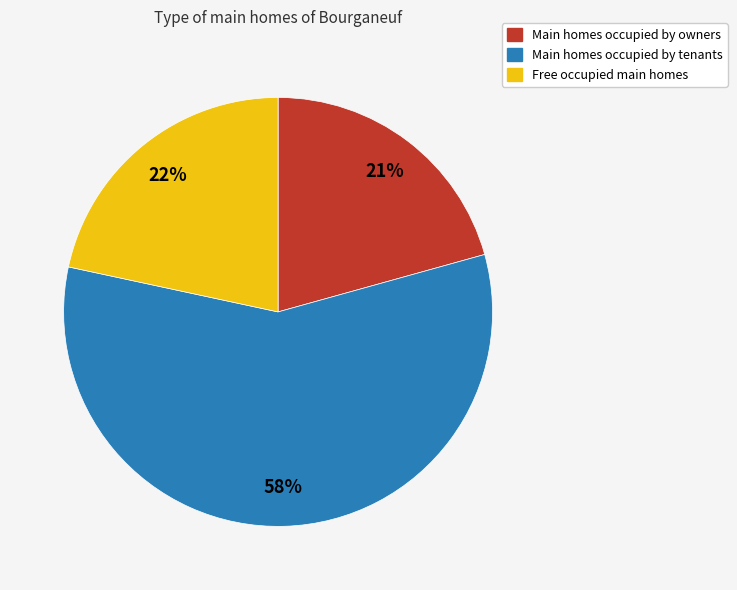

How many segments does this pie chart have?

3